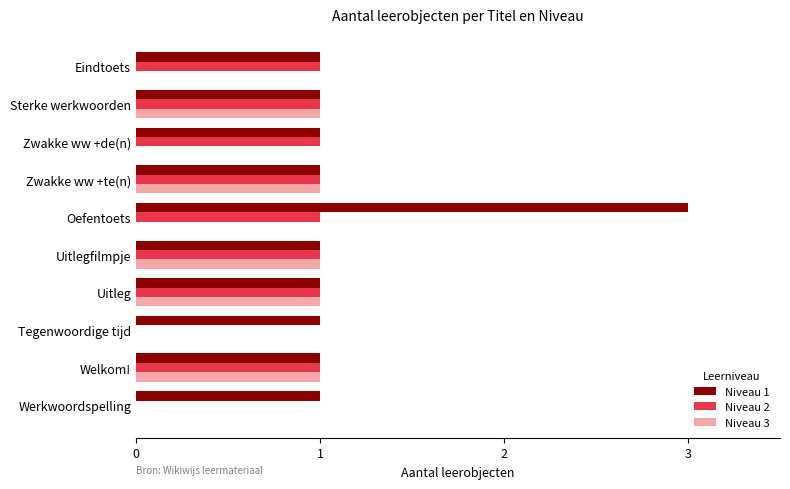

The Niveau 3 series shows 0 at Eindtoets. True or false?

True